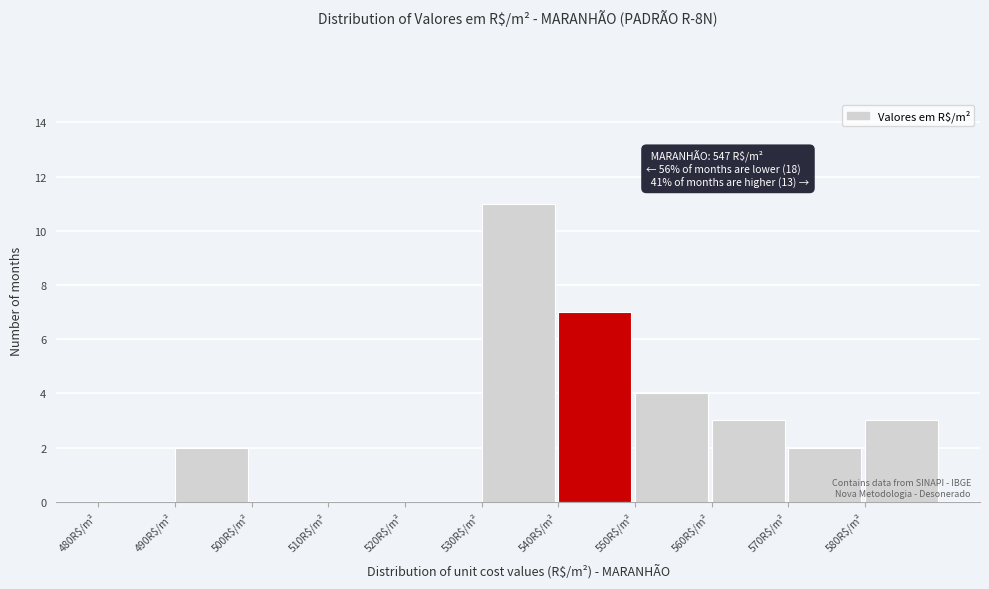

Which range on the x-axis has the tallest bar?

530 to 540